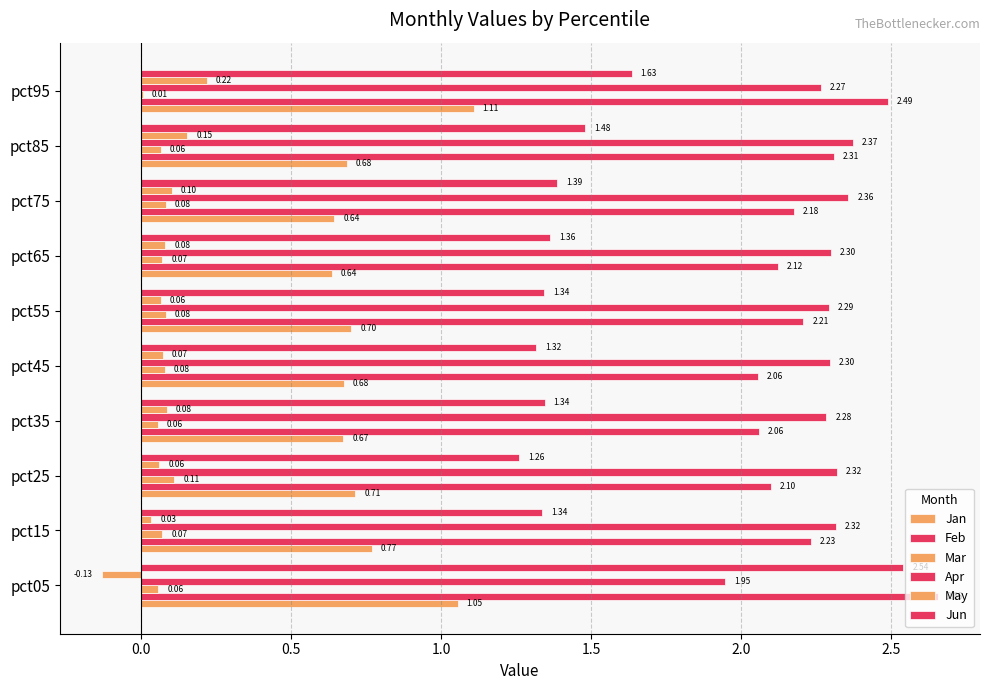

How many series are shown in this chart?

6